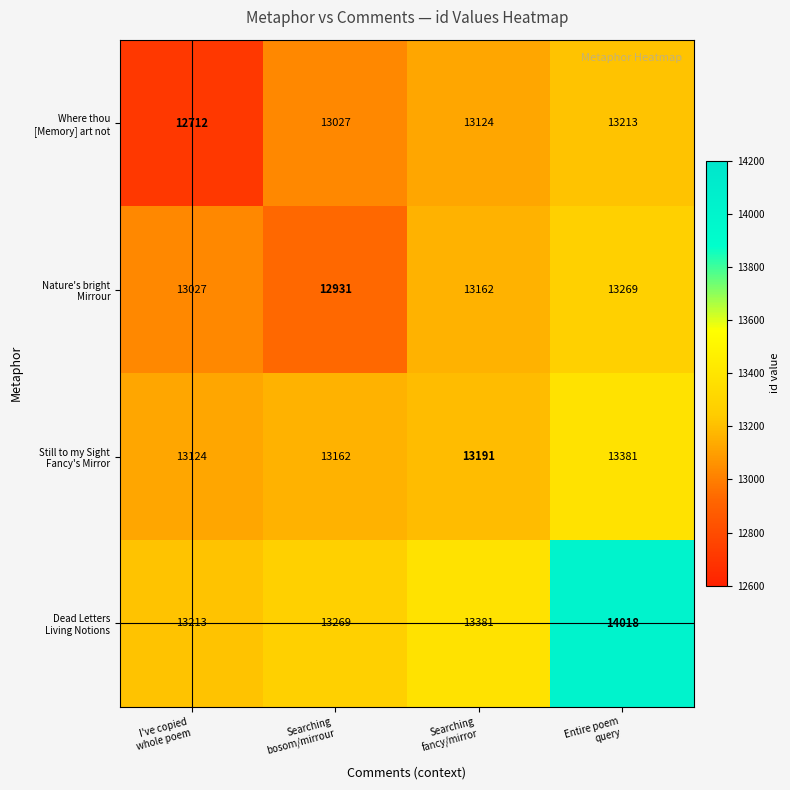

At how many categories does at least one series exceed 13156?

4